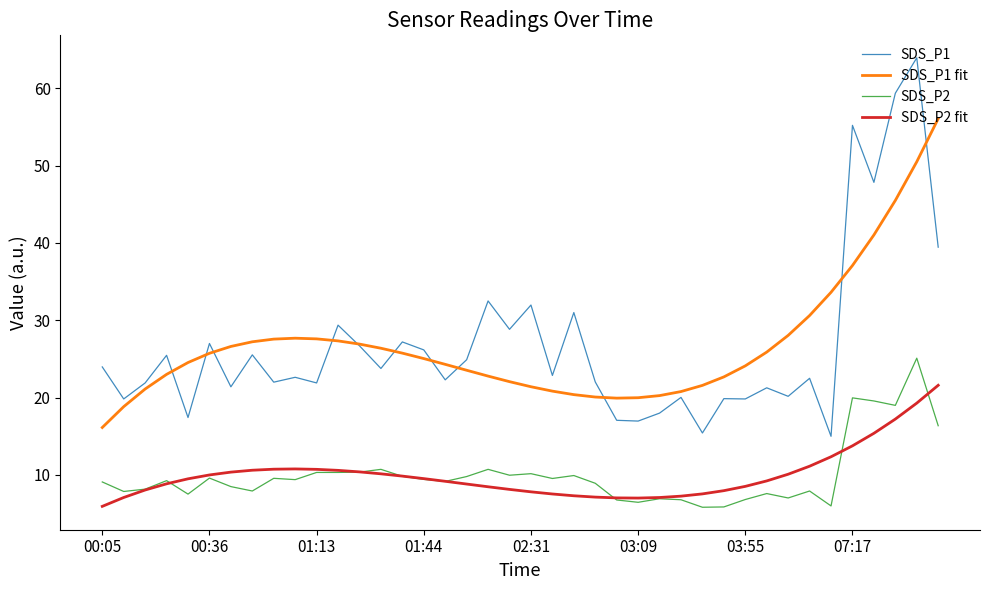

Rank the series by their maximum value, from lowest to highest.

SDS_P2 fit, SDS_P2, SDS_P1 fit, SDS_P1